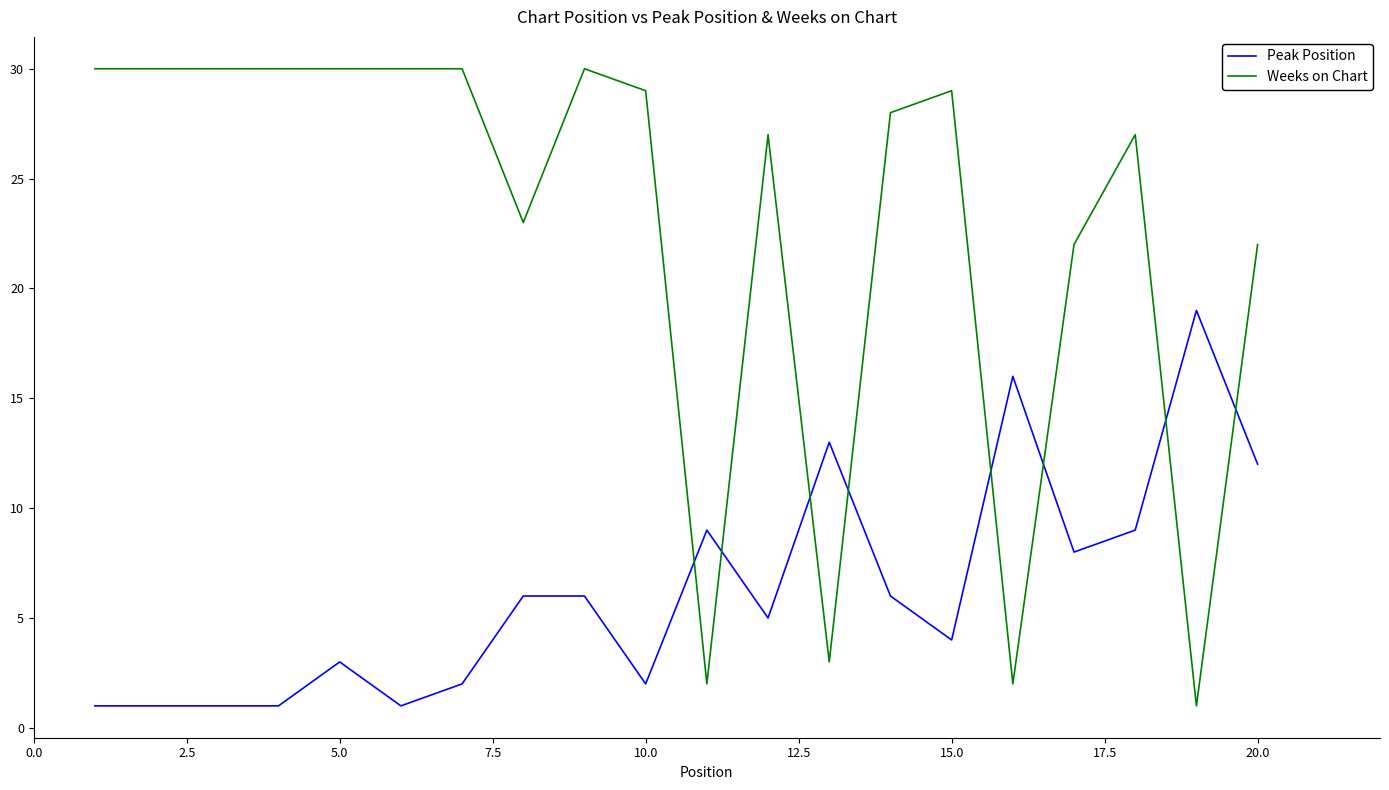

List the series in order of their overall mean, highest first.

Weeks on Chart, Peak Position